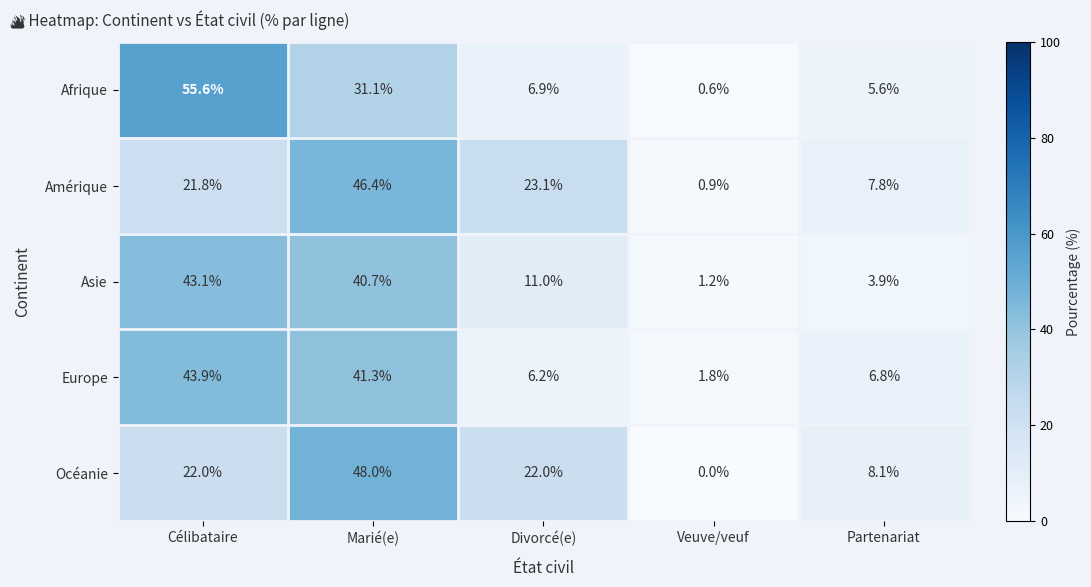

What is the difference between the Asie values at Célibataire and Divorcé(e)?

32.1